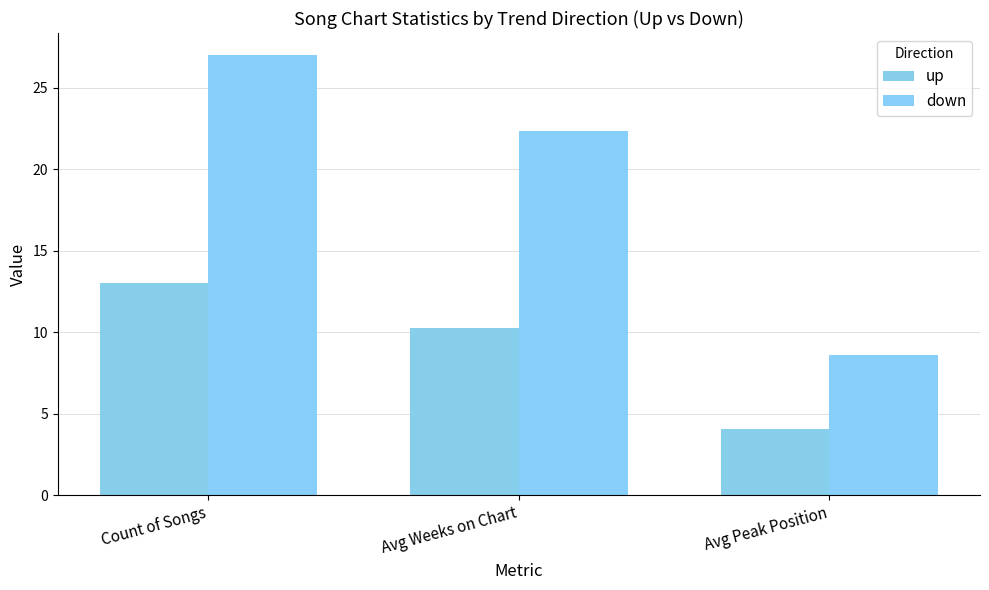

At Avg Peak Position, list the series in order from largest to smallest.

down, up